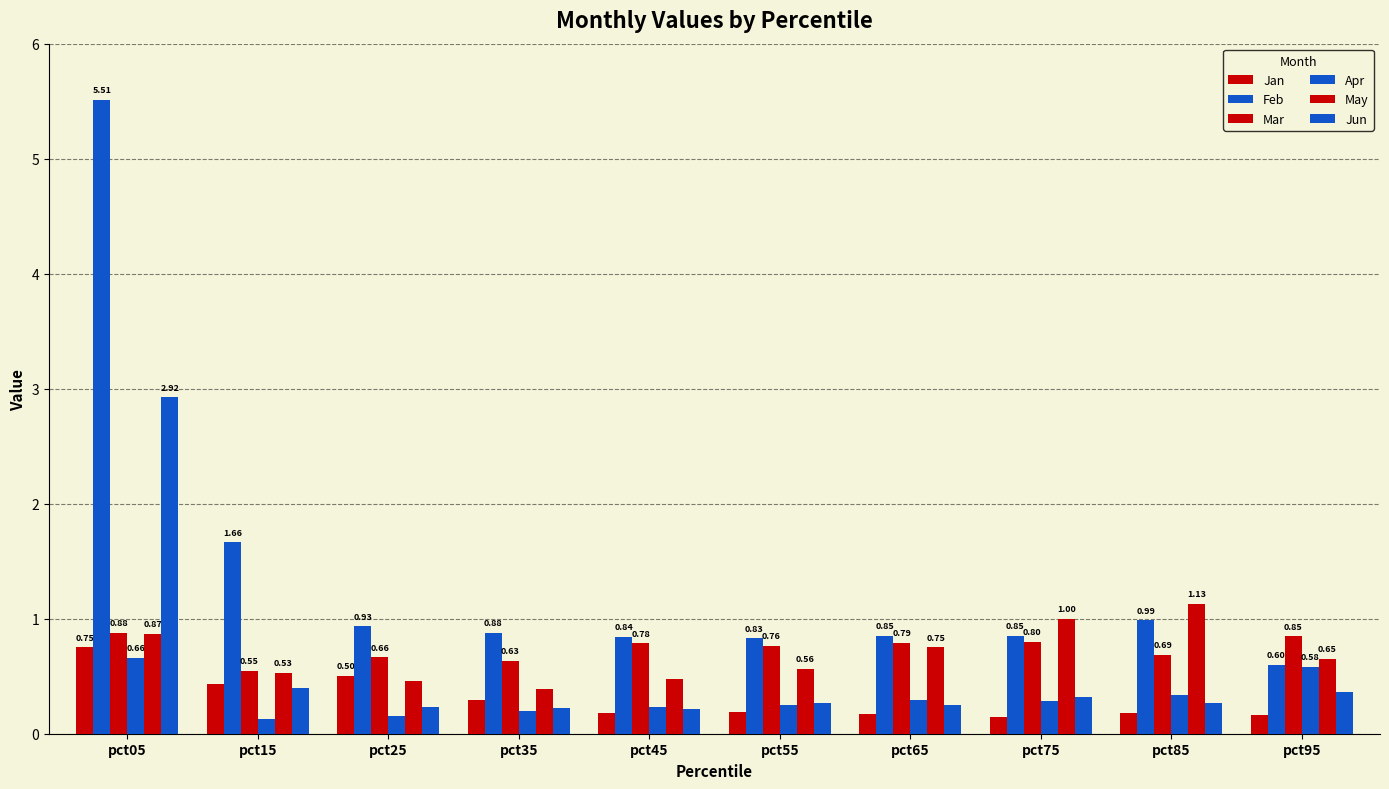

How many groups of bars are there?

10